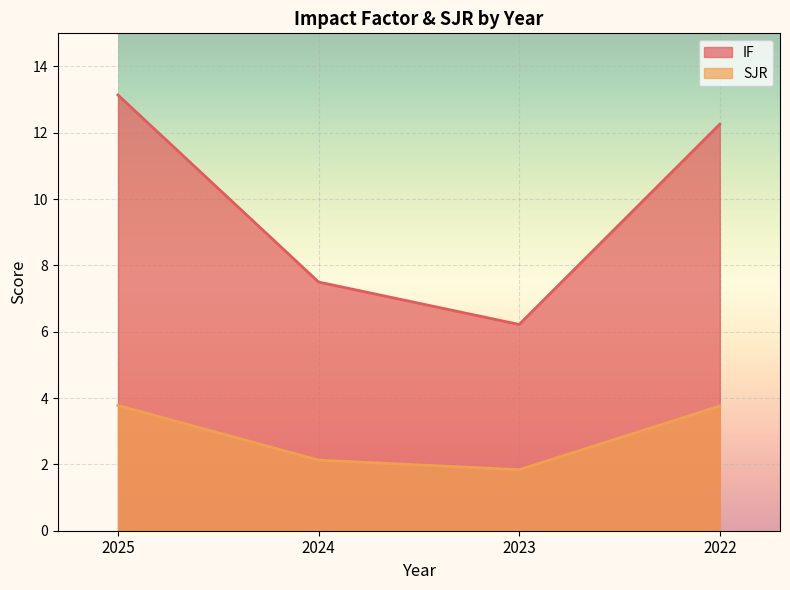

List the series in order of their overall mean, highest first.

IF, SJR